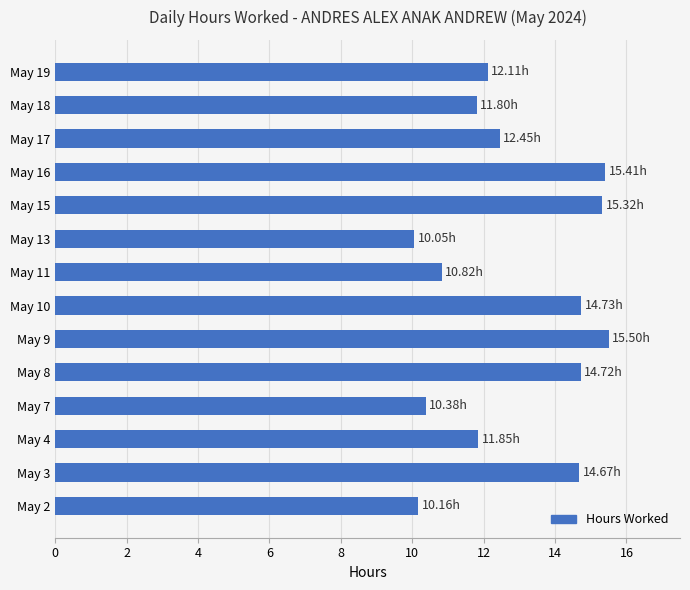

What is the difference between the maximum and second lowest values?

5.3